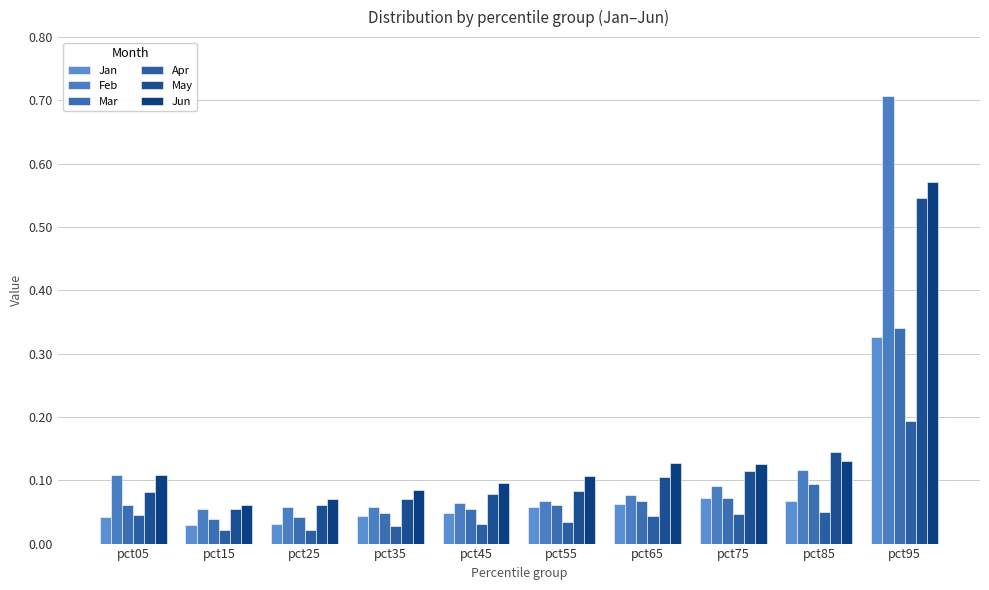

What is the greatest value displayed?

0.7